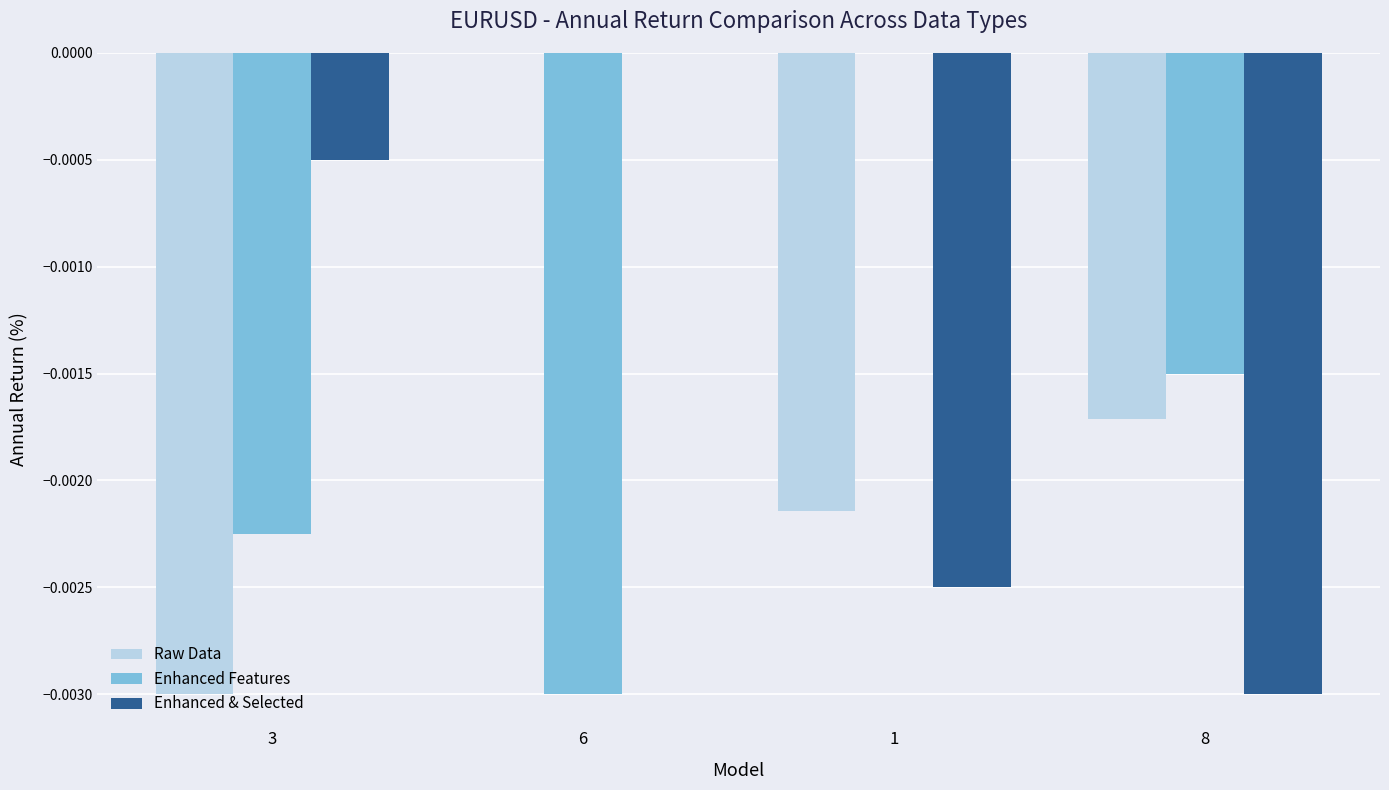

Which series changed the most between 6 and 8?

Enhanced & Selected